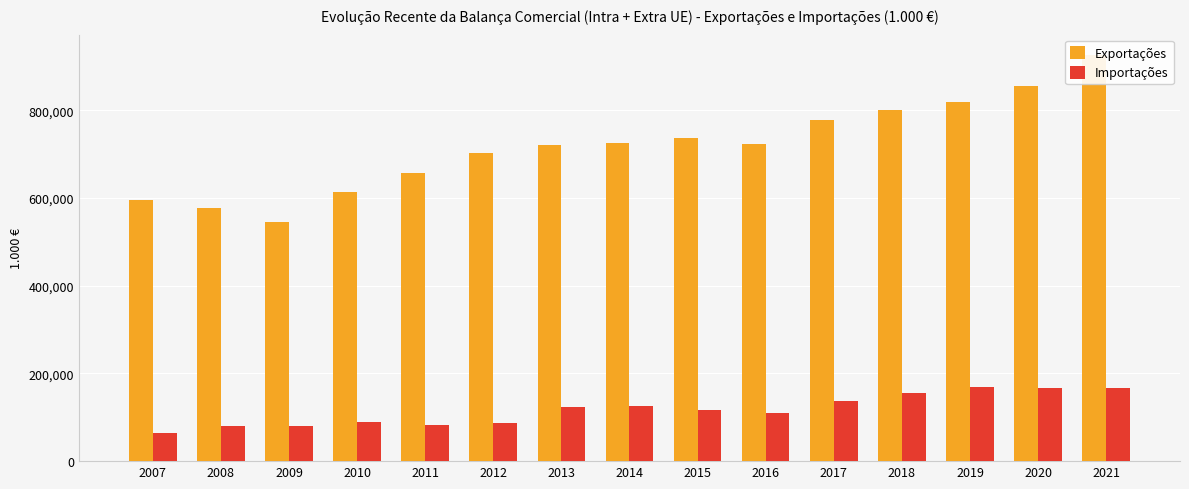

Which series has the largest total across all categories?

Exportações